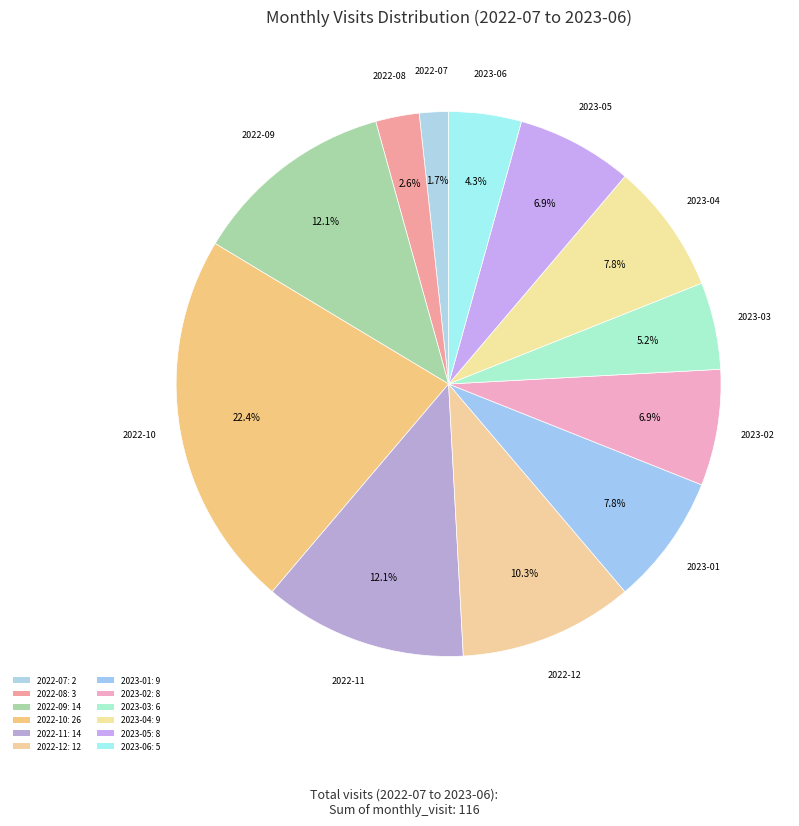

How many segments does this pie chart have?

12